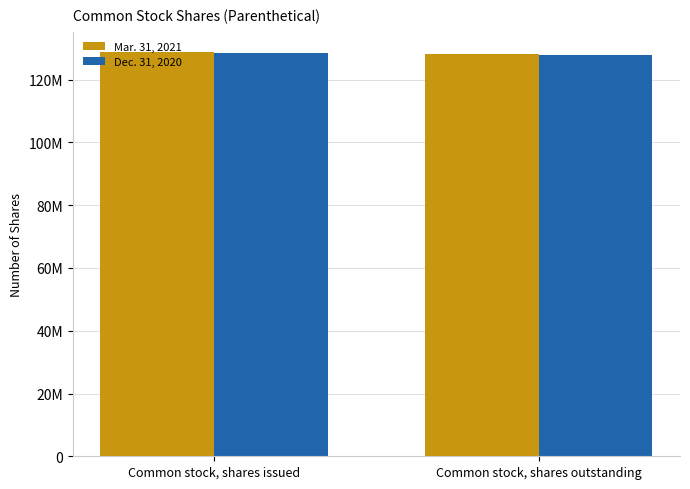

Between Common stock, shares issued and Common stock, shares outstanding, which series saw the biggest shift?

Mar. 31, 2021